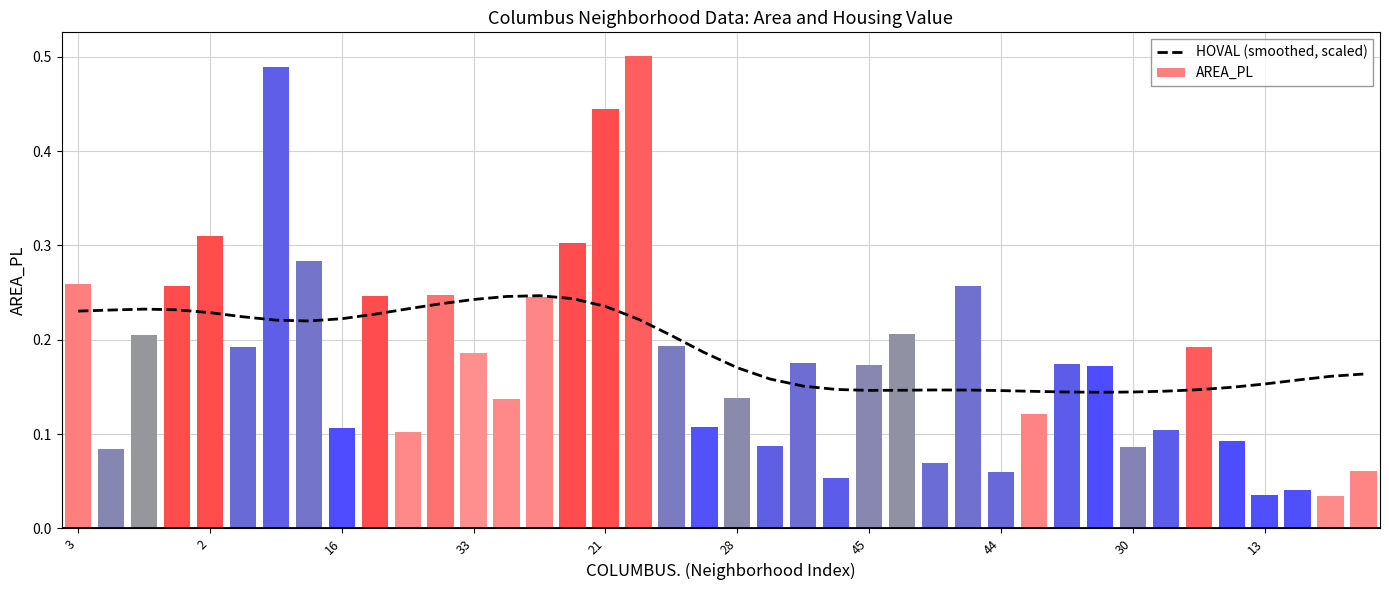

Rank the series at 29 from lowest to highest value.

AREA_PL, HOVAL (smoothed, scaled)